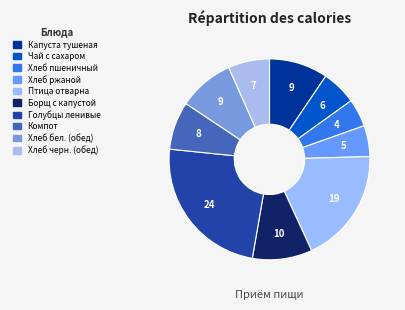

To the nearest percent, what is the average slice percentage?

10%